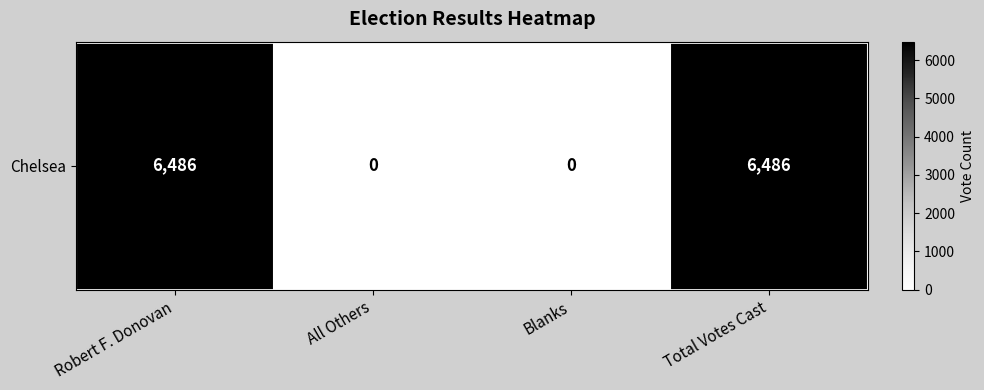

What is the average value?

3243